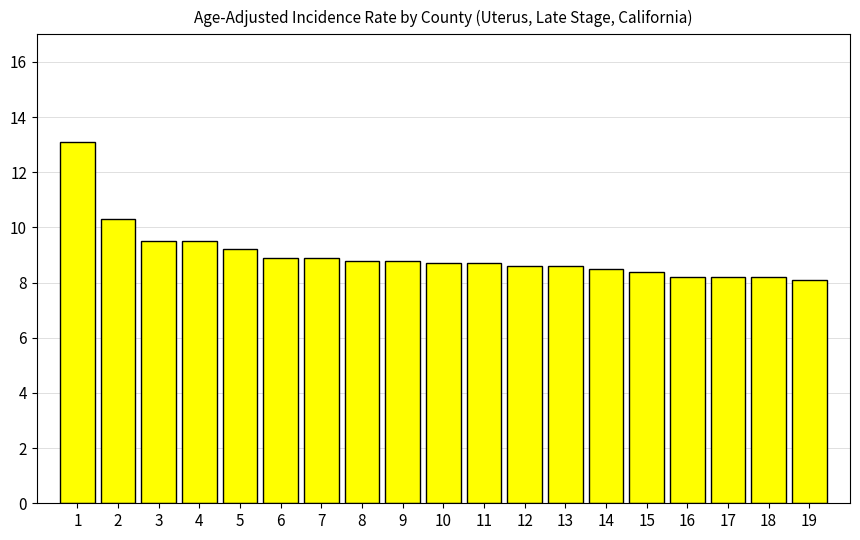

What is the difference between the maximum and minimum values?

5.0